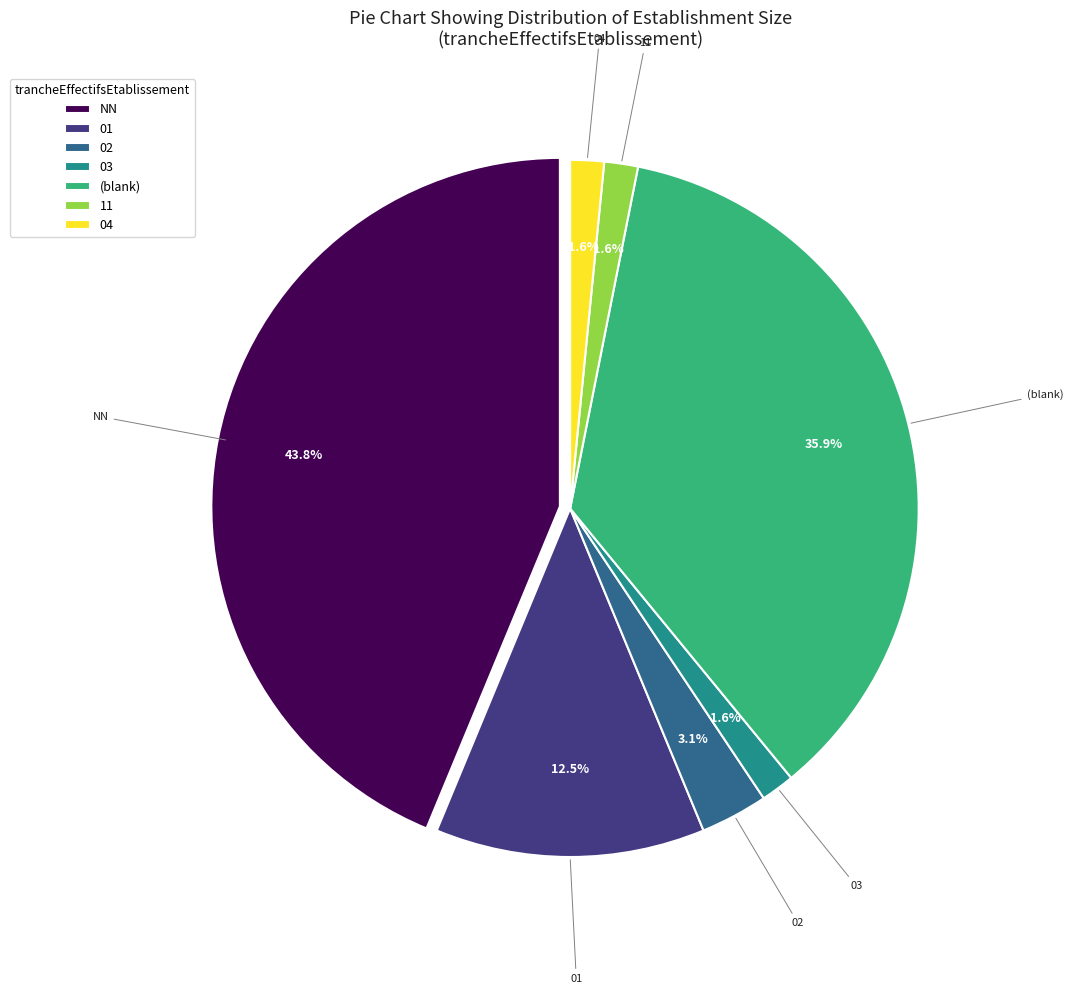

Does any single category account for the majority?

No